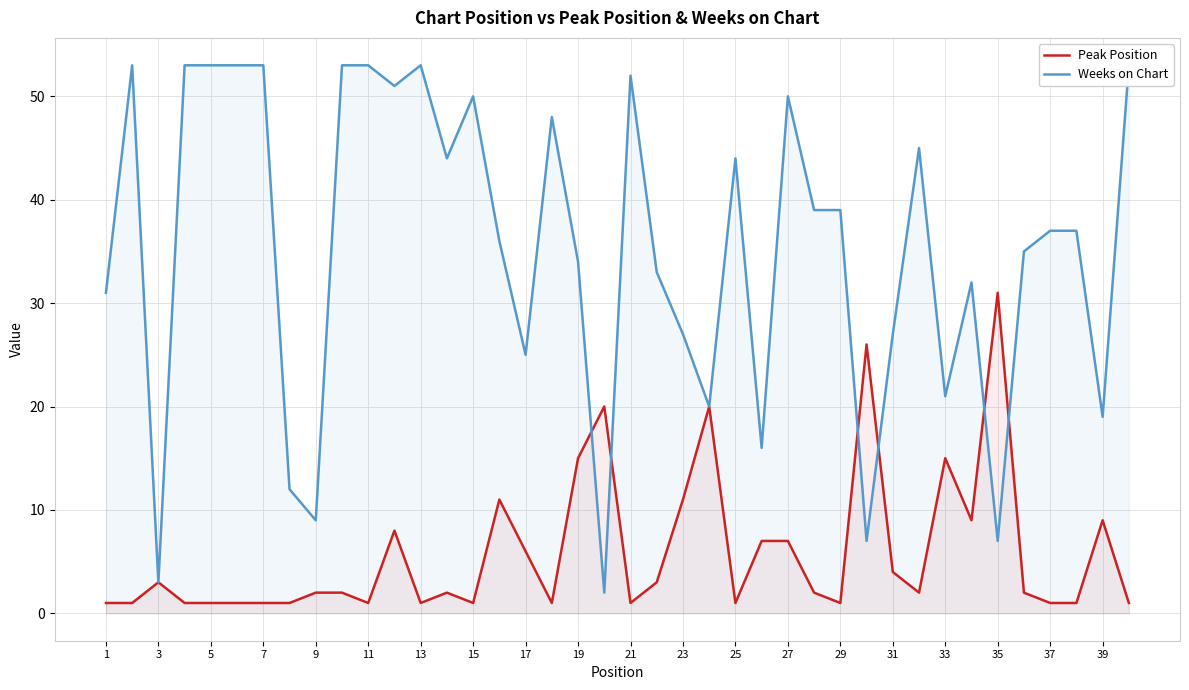

Is it true that Peak Position equals 3 at 17?

False